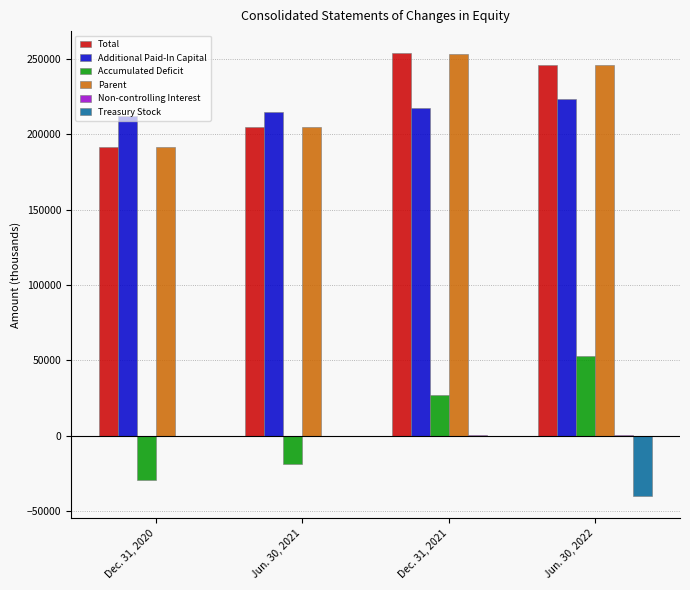

At which category is the sum across all series the highest?

Dec. 31, 2021